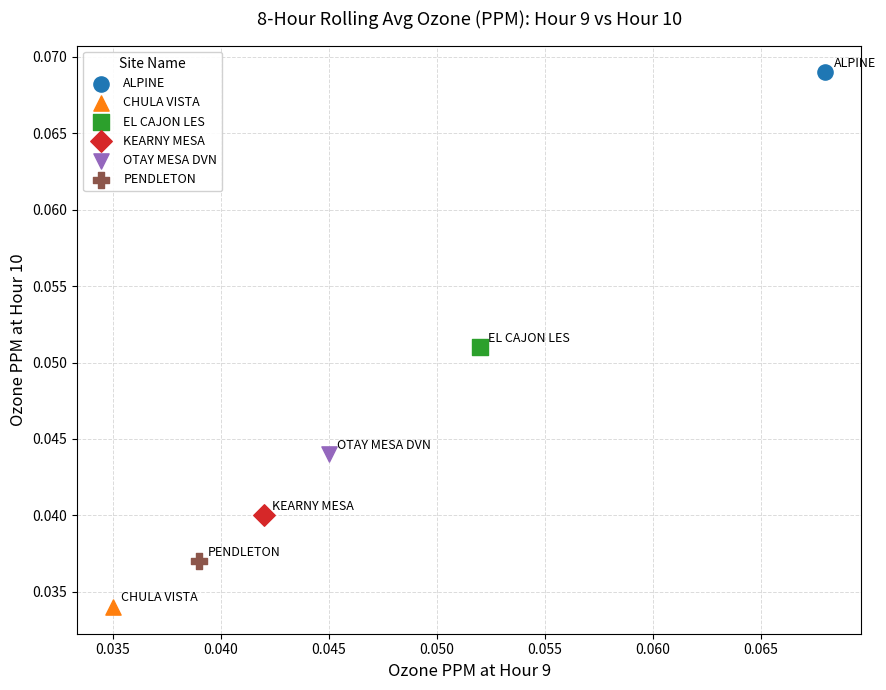

What are all the series names shown in the legend?

ALPINE, CHULA VISTA, EL CAJON LES, KEARNY MESA, OTAY MESA DVN, PENDLETON